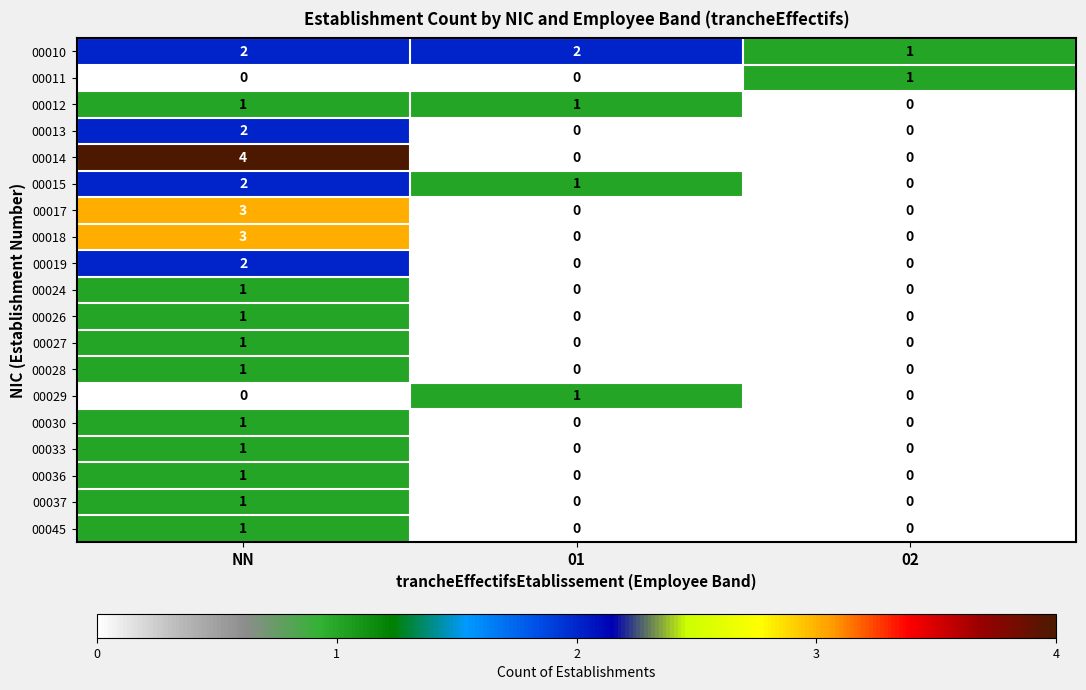

The 00027 series shows 1 at NN. True or false?

True